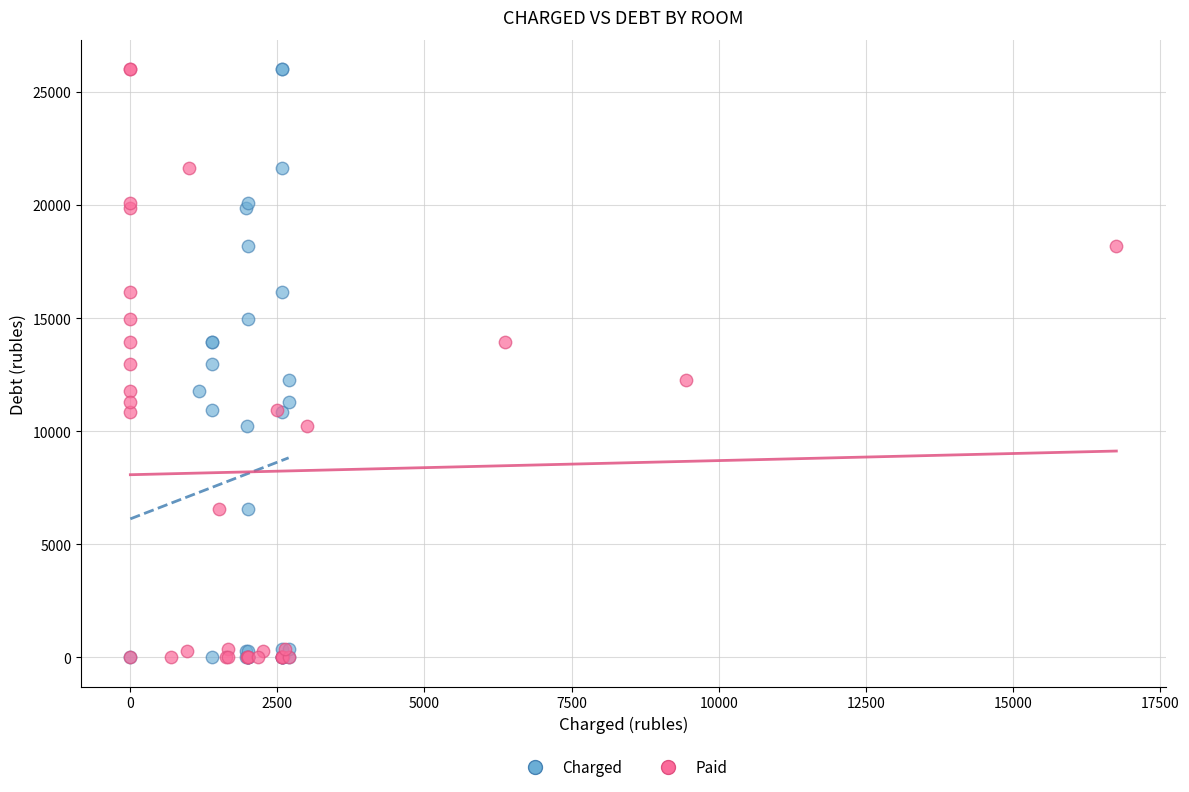

What are all the series names shown in the legend?

Charged, Paid